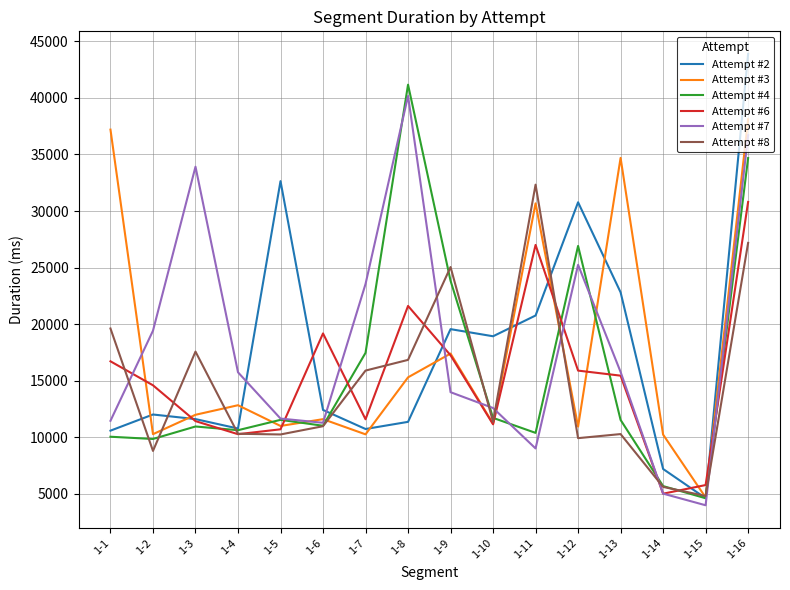

Where does the Attempt #4 series first go above 11528?

1-5